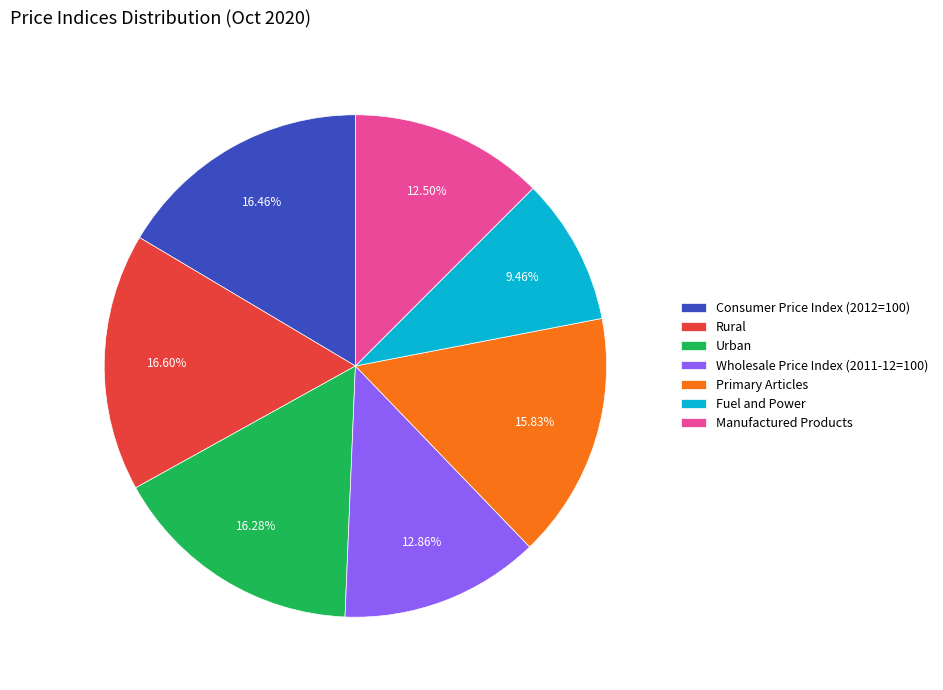

To the nearest percent, what is the average slice percentage?

14%